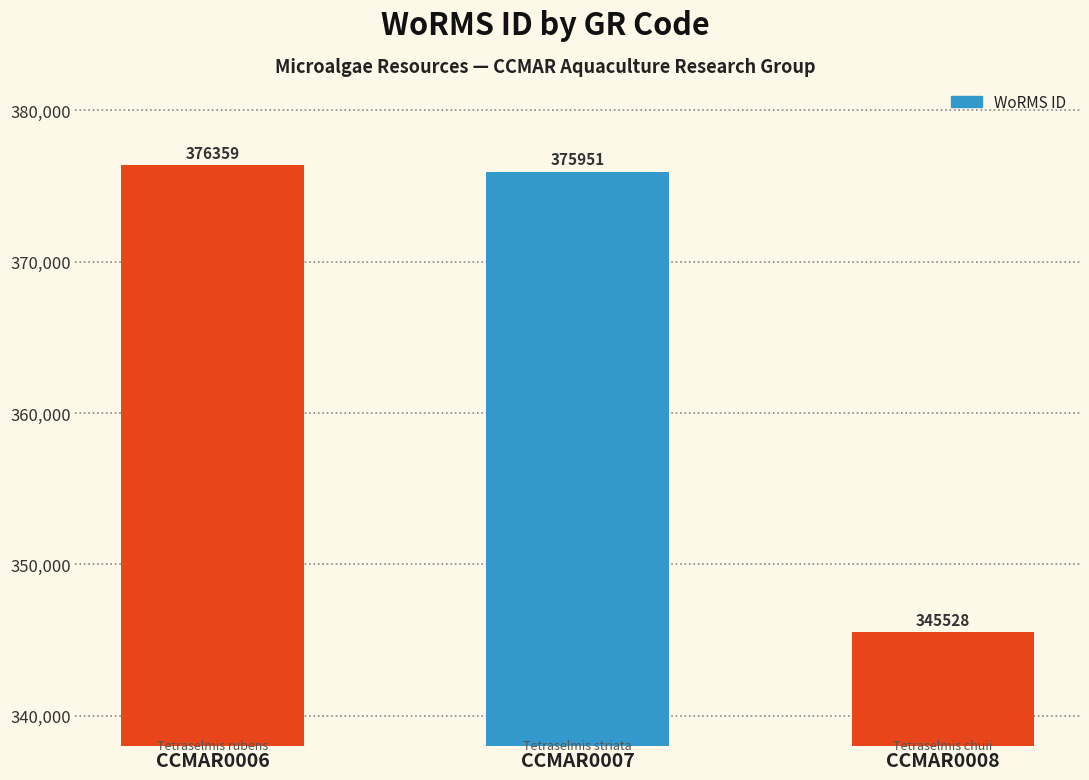

List the labels in order of value, smallest first.

CCMAR0008, CCMAR0007, CCMAR0006